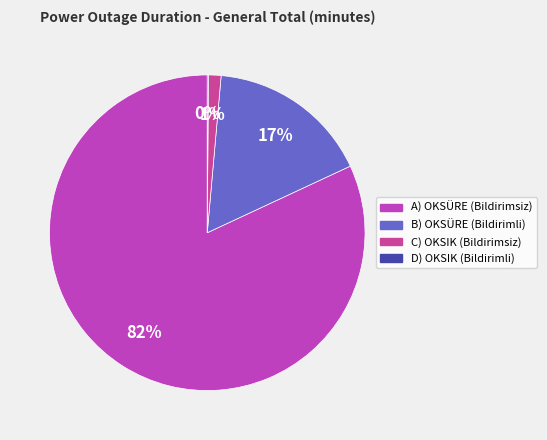

Does A) OKSÜRE (Bildirimsiz) account for over 50% of the chart?

Yes